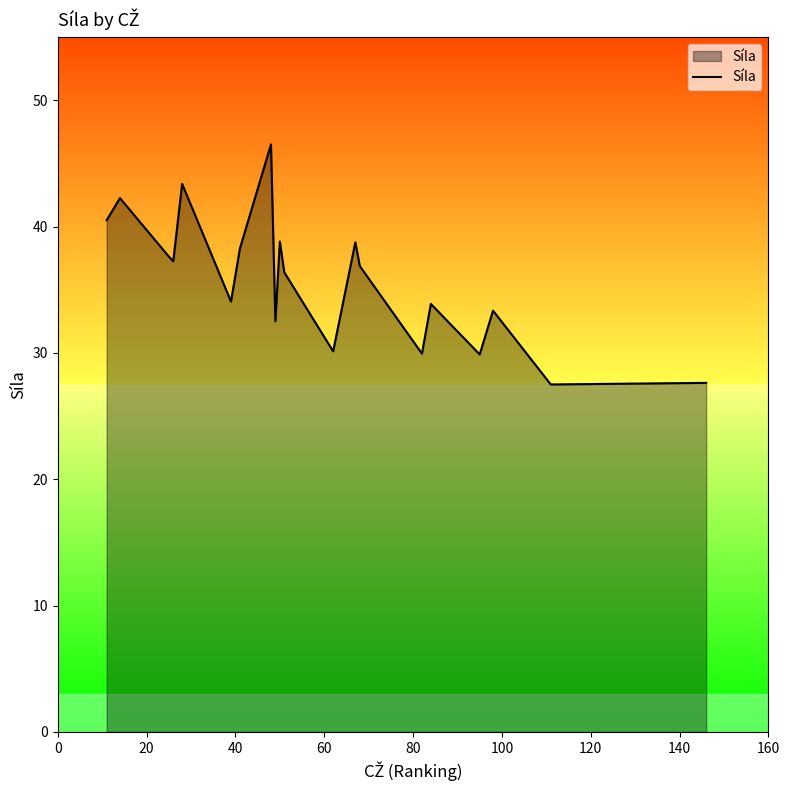

What is the average value?

35.8